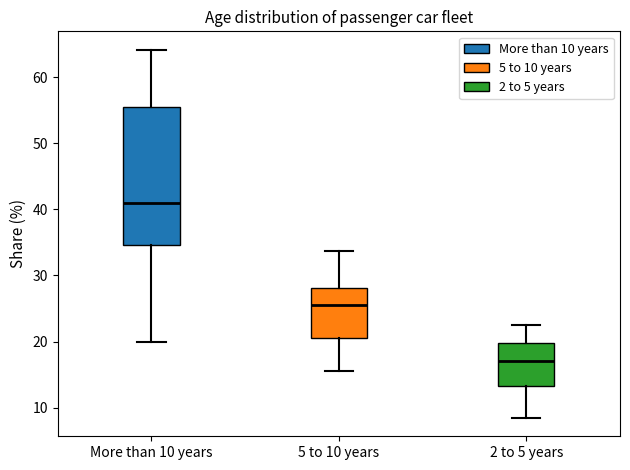

Reading left to right, transcribe this box plot: for each box, give where its median line is, the range the box spans, and where its two whiskers end, as read against the y-axis. The values are not printed on the chart, so give them approximately, as read against the axis.

More than 10 years: median 41, box 35 to 56, whiskers 20 to 64
5 to 10 years: median 26, box 21 to 28, whiskers 16 to 34
2 to 5 years: median 17, box 13 to 20, whiskers 8 to 23